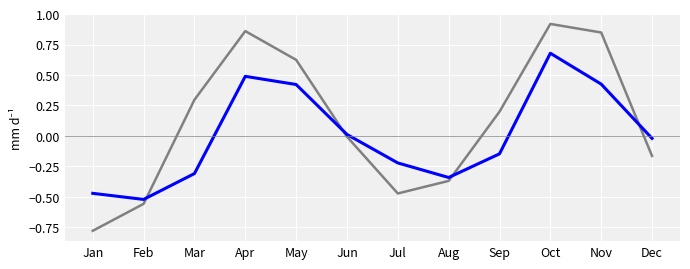

Which label corresponds to the largest value in the chart?

Oct